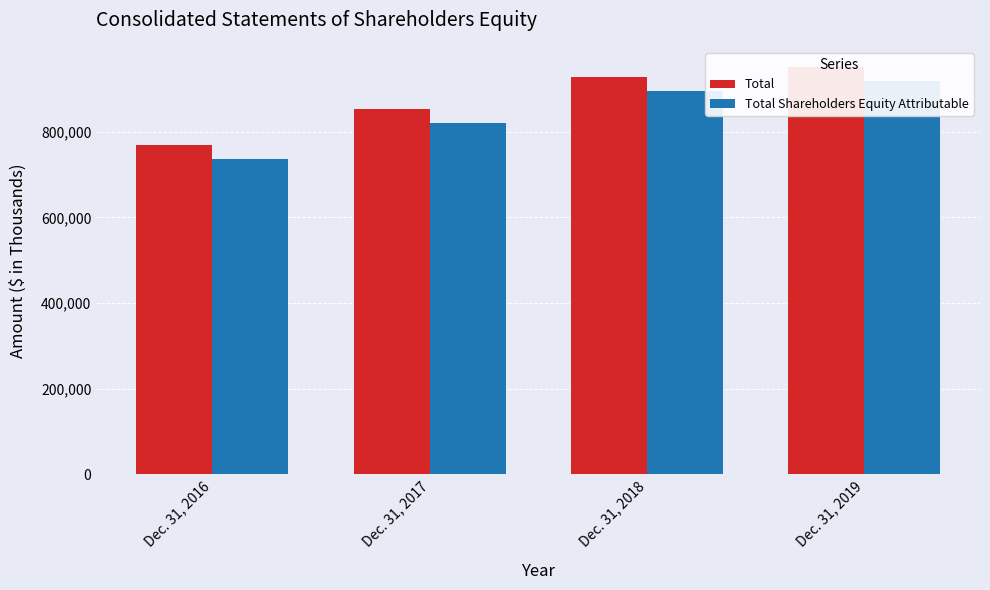

At how many categories does at least one series exceed 752947?

4